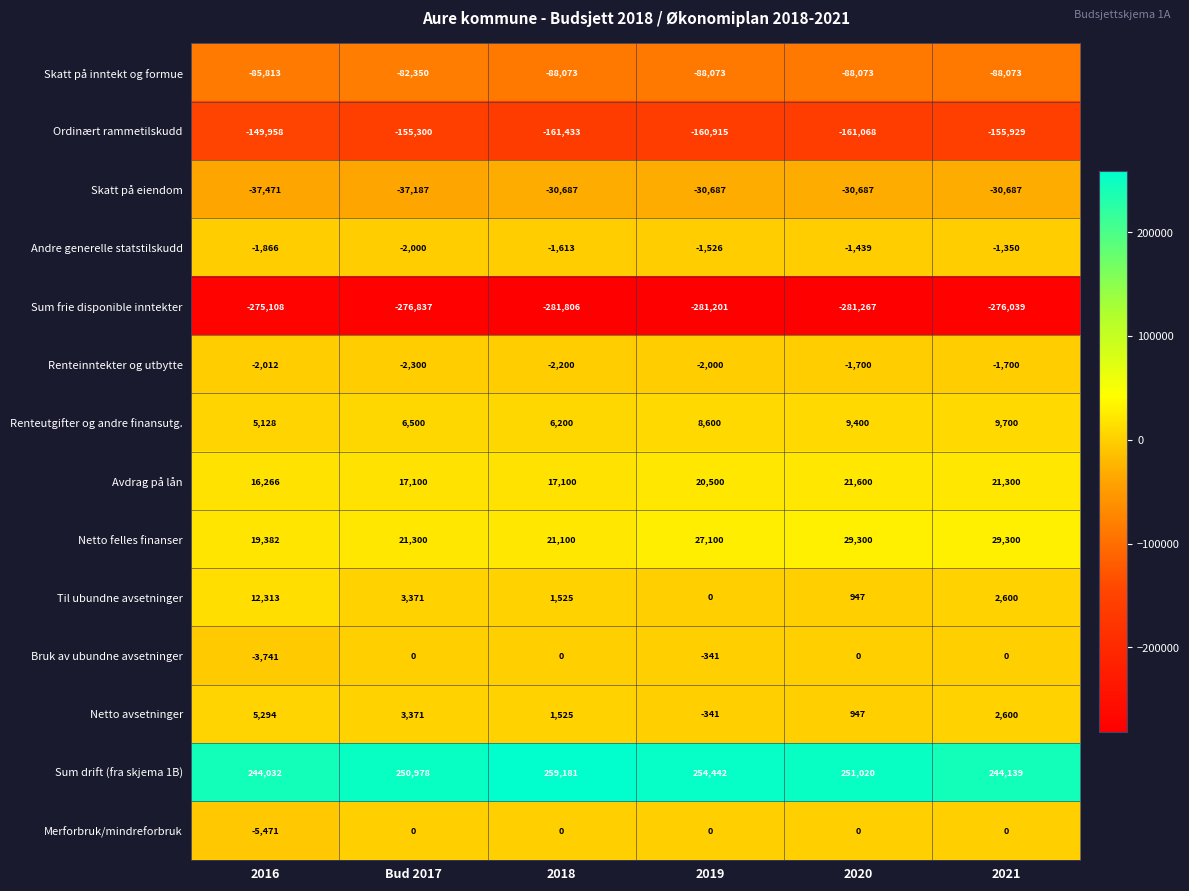

What is the approximate value of Skatt på eiendom at 2021, to the nearest 100?

-30700